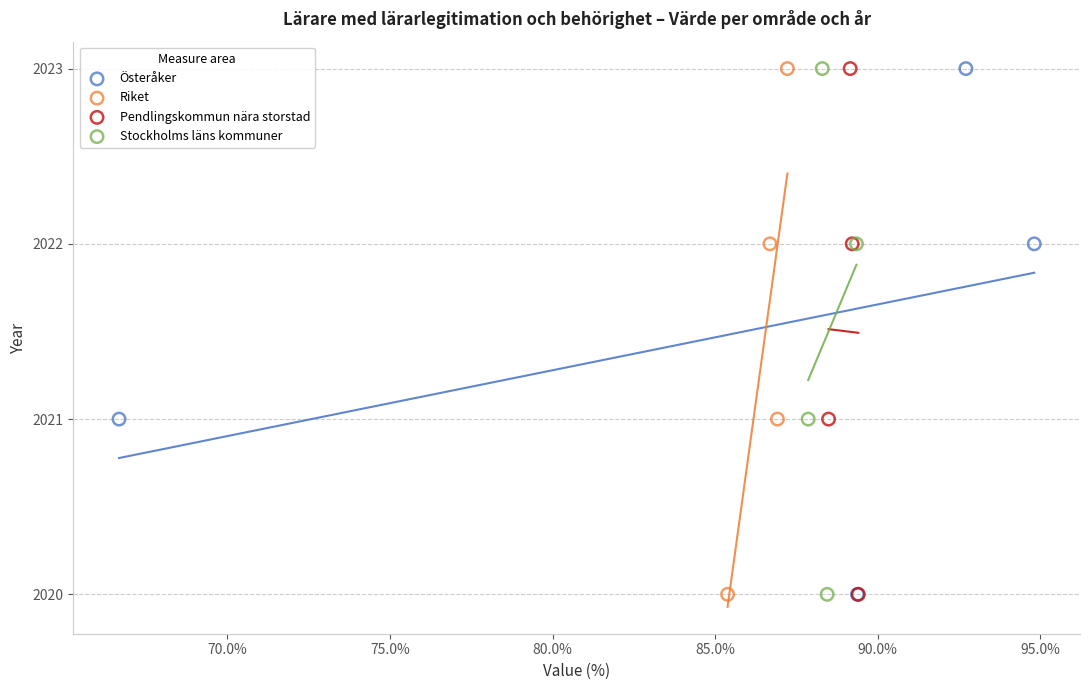

What are all the series names shown in the legend?

Österåker, Riket, Pendlingskommun nära storstad, Stockholms läns kommuner